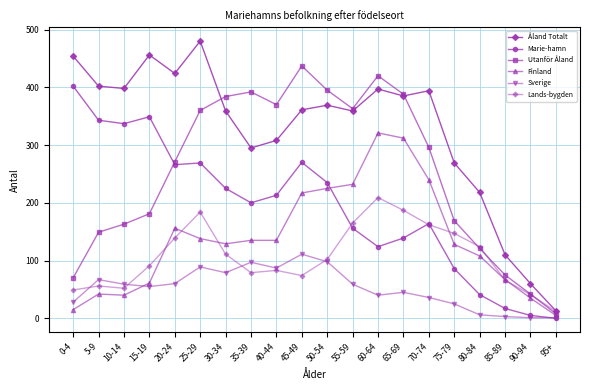

Rank the series by their maximum value, from highest to lowest.

Åland Totalt, Utanför Åland, Marie-hamn, Finland, Lands-bygden, Sverige